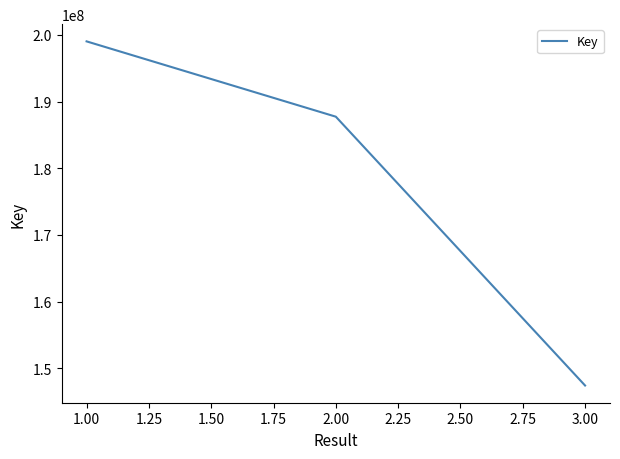

Rank the categories by value from lowest to highest.

3.00, 2.00, 1.00